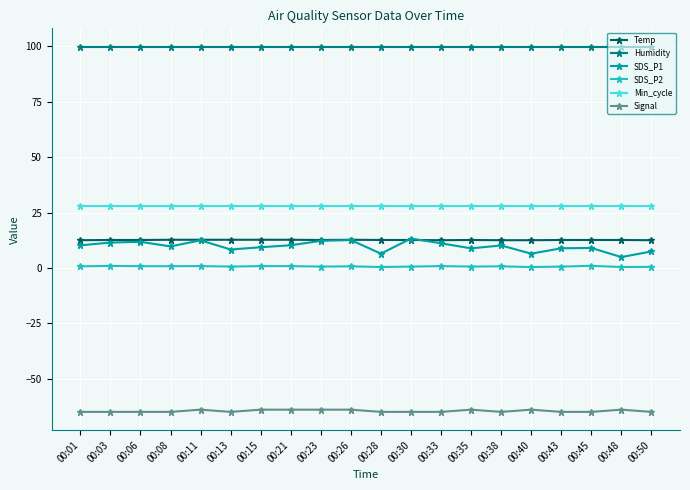

Which series has the widest spread of values?

SDS_P1